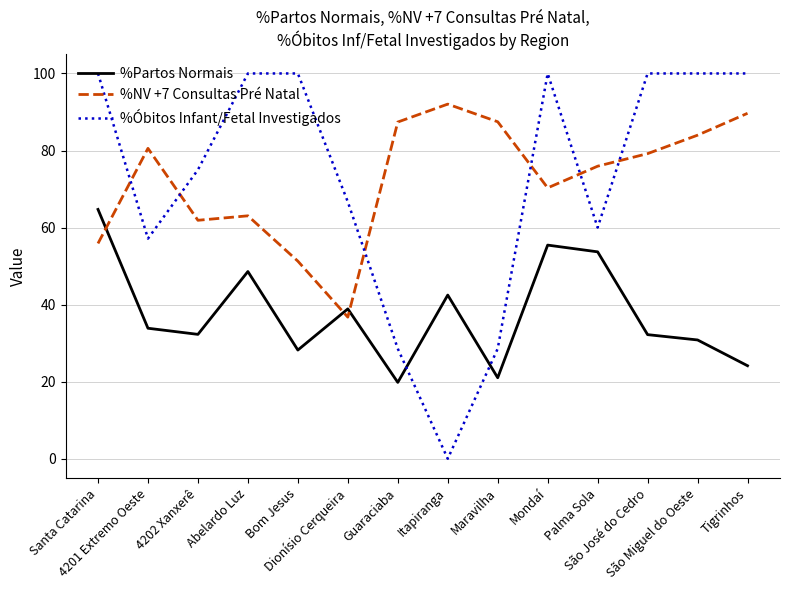

What is the highest value of the %Óbitos Infant/Fetal Investigados series?

100.0